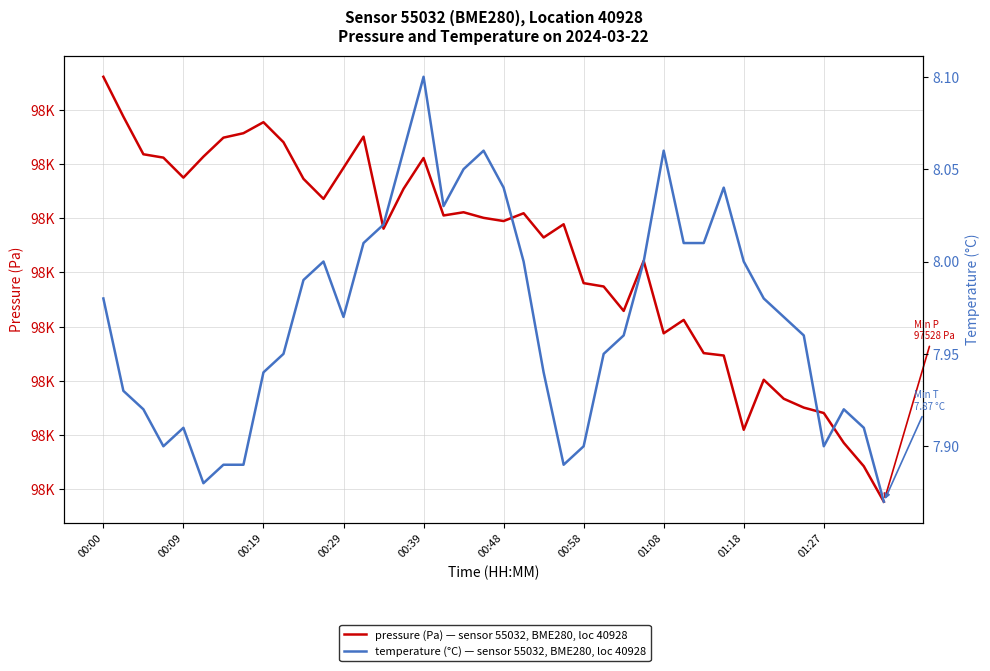

True or false: temperature (°C) and pressure (Pa) cross at least once.

False